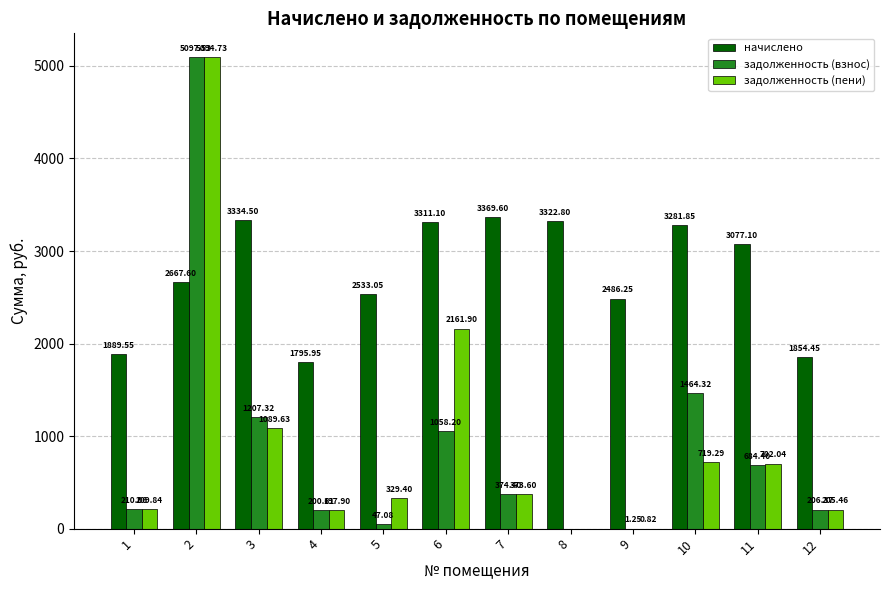

Is the value of задолженность (взнос) at 6 greater than the value of начислено at 11?

No